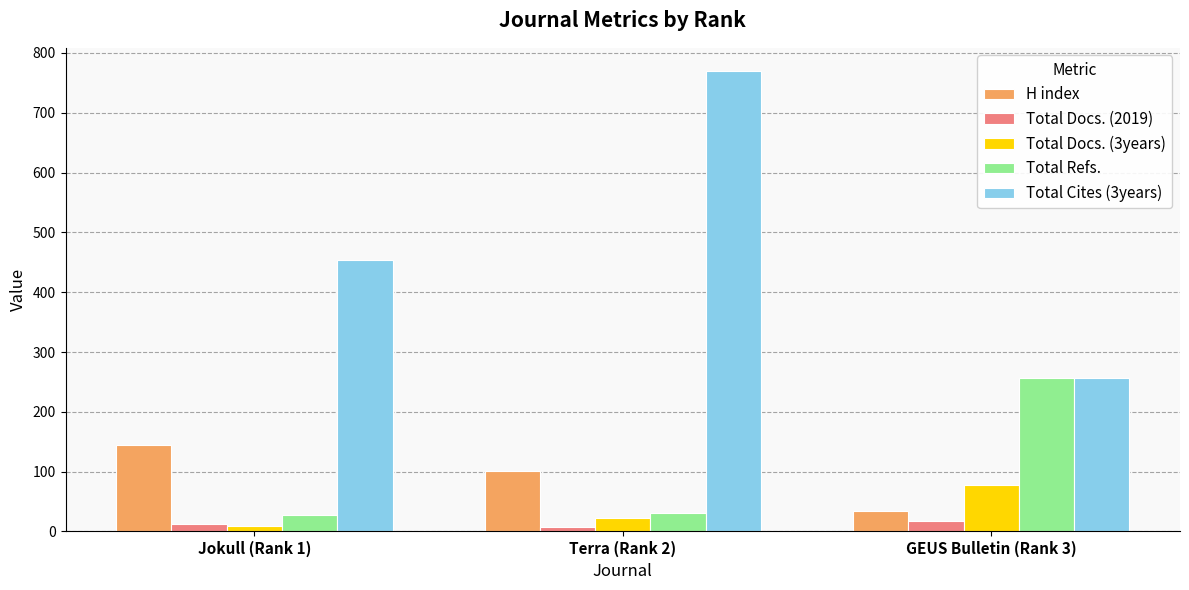

Which series has the widest spread of values?

Total Cites (3years)